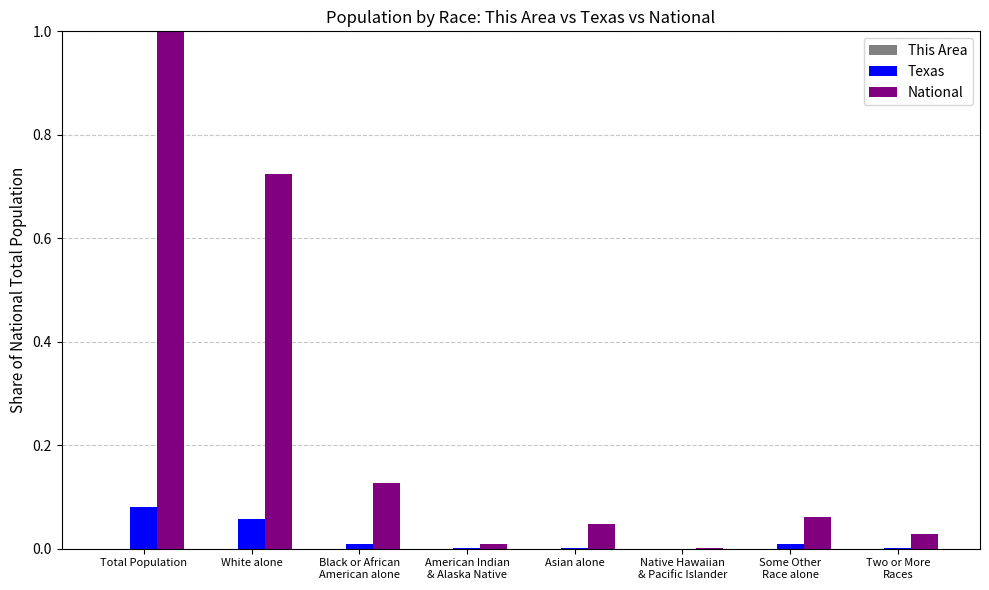

At which category is the sum across all series the highest?

Total Population